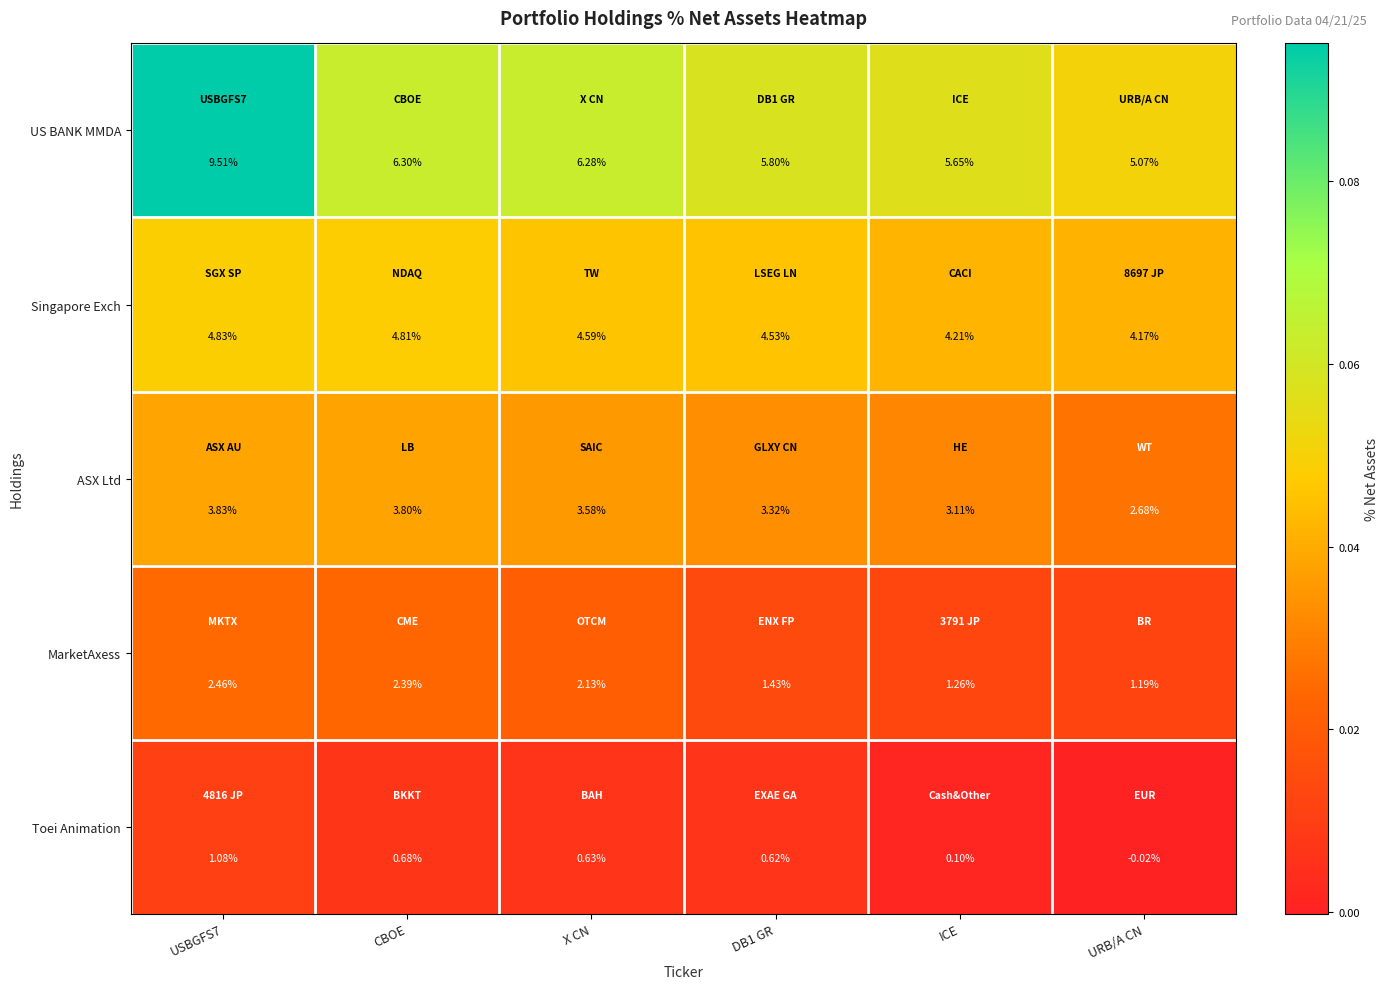

Rank the series at CBOE from highest to lowest value.

US BANK MMDA, Singapore Exch, ASX Ltd, MarketAxess, Toei Animation